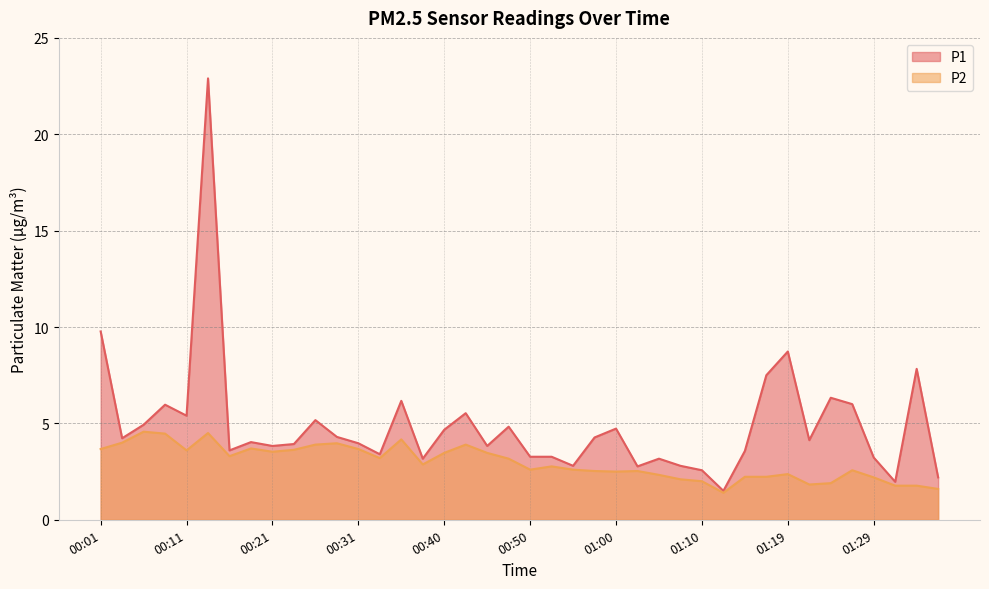

At 01:14, list the series in order from largest to smallest.

P1, P2